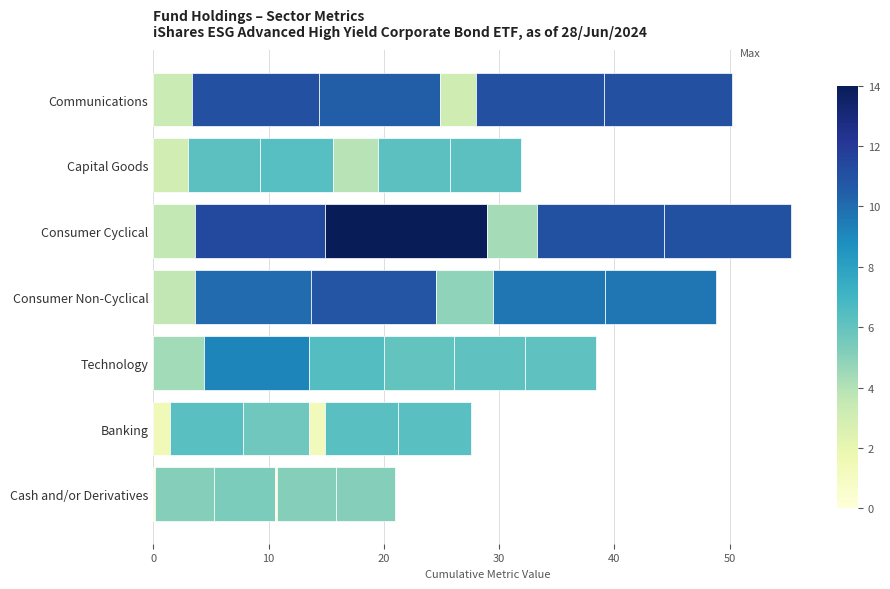

How many data points does each series have?

7